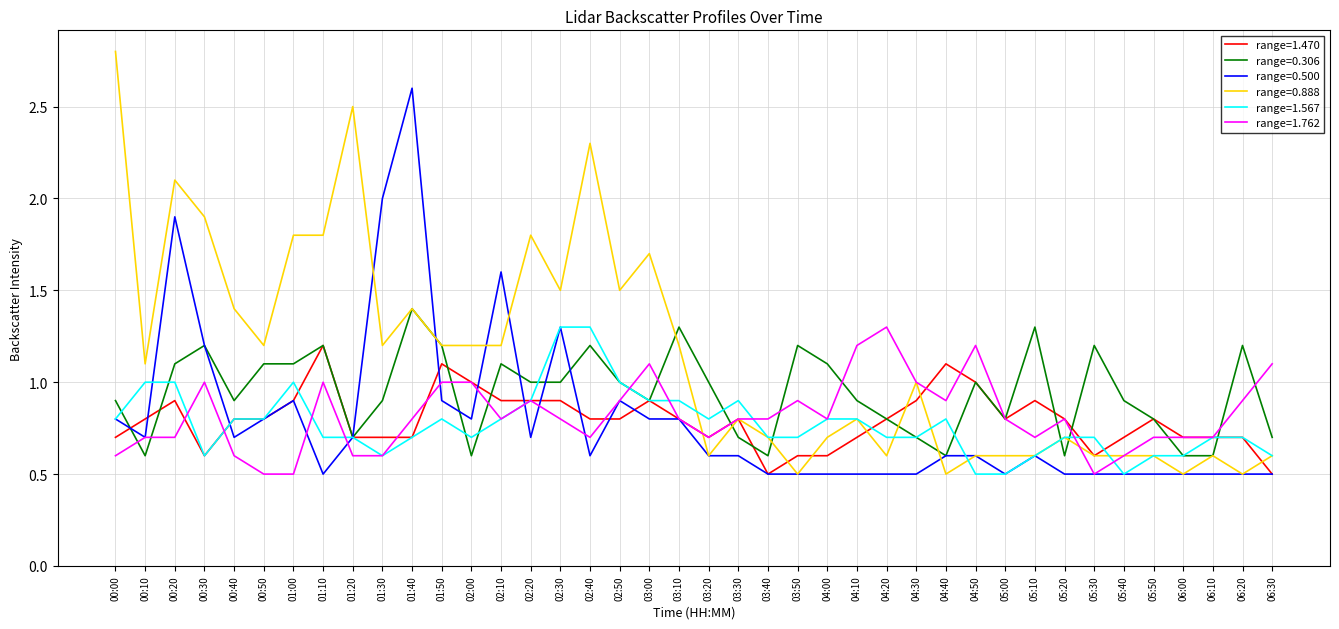

What are all the series names shown in the legend?

range=1.470, range=0.306, range=0.500, range=0.888, range=1.567, range=1.762